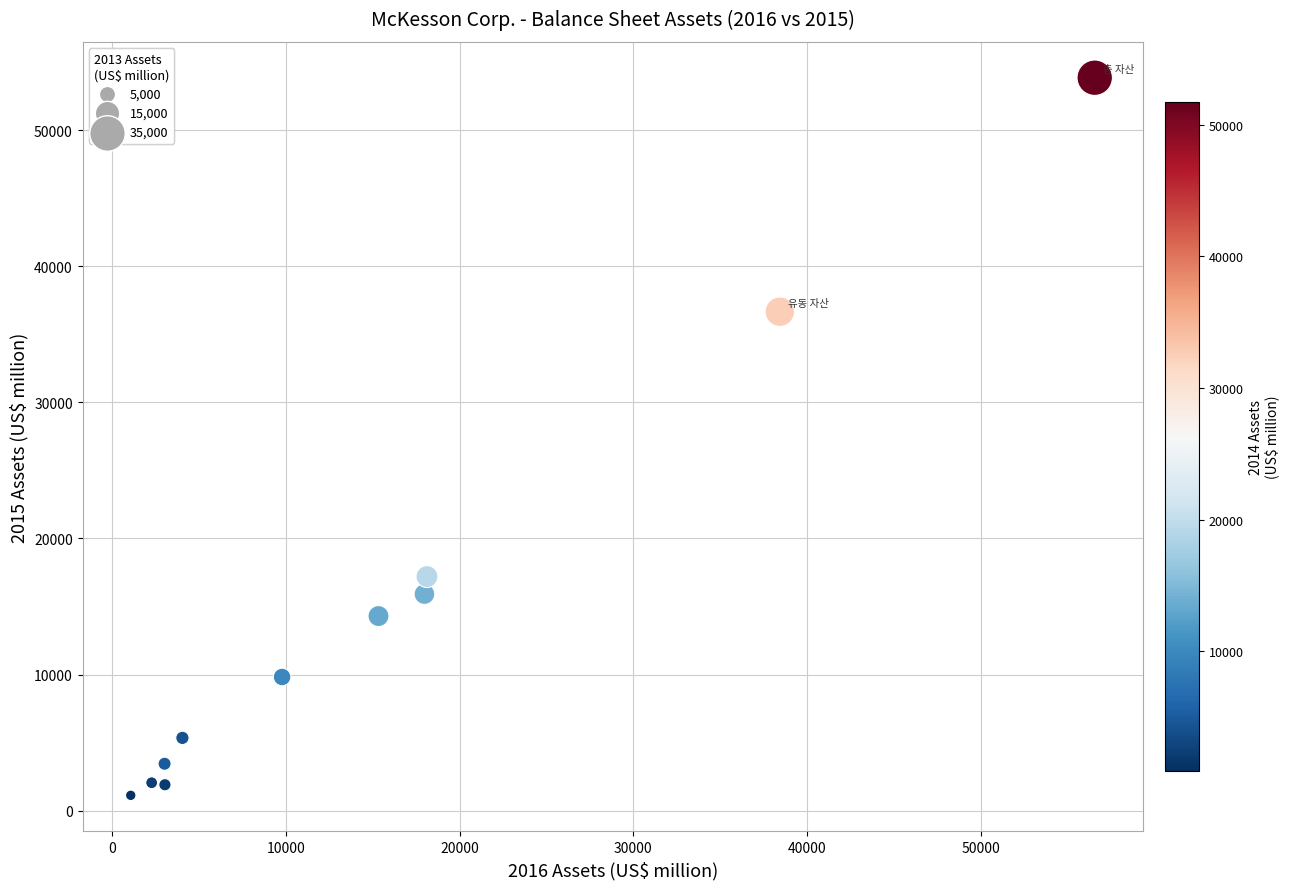

What is the range of Y values (max minus min)?

52751